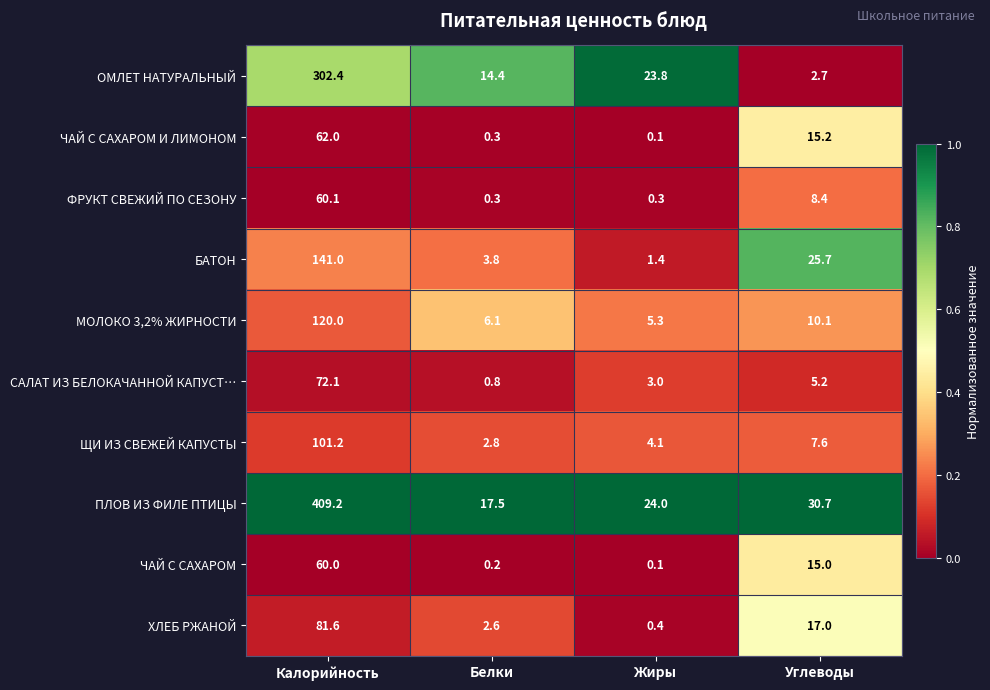

What is the highest value of the ХЛЕБ РЖАНОЙ series?

81.6